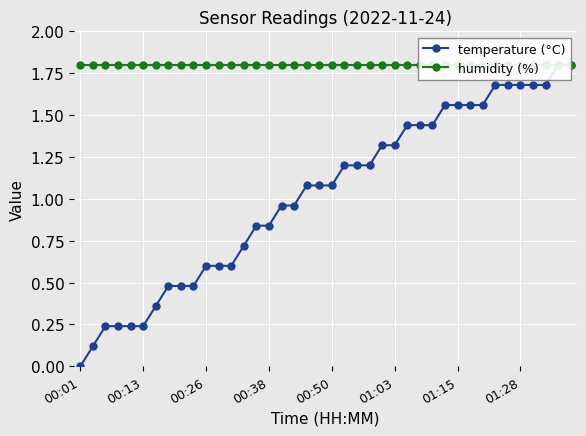

Rank the series by their average value, from lowest to highest.

temperature (°C), humidity (%)